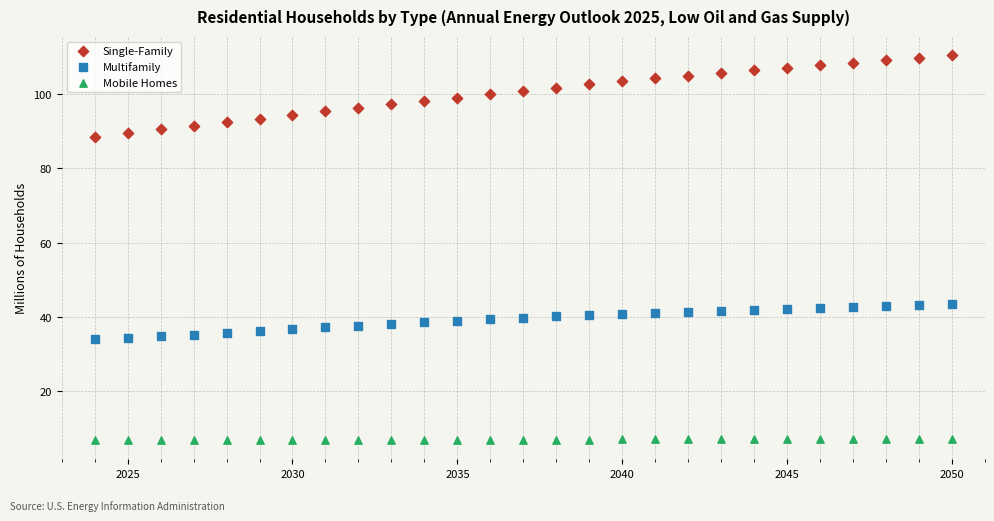

Which series reaches the maximum Y coordinate?

Single-Family